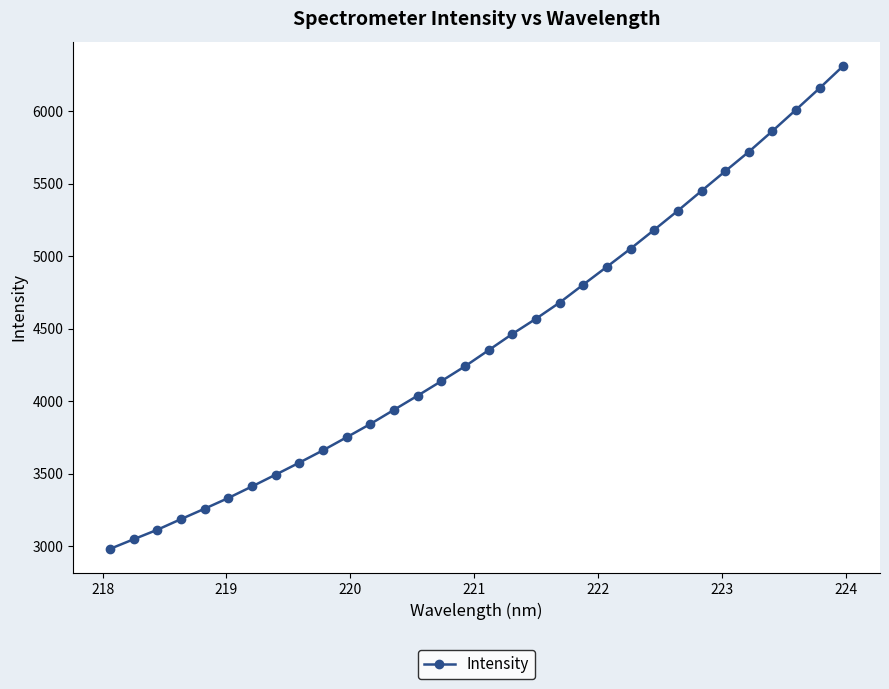

How many categories are shown in the chart?

32